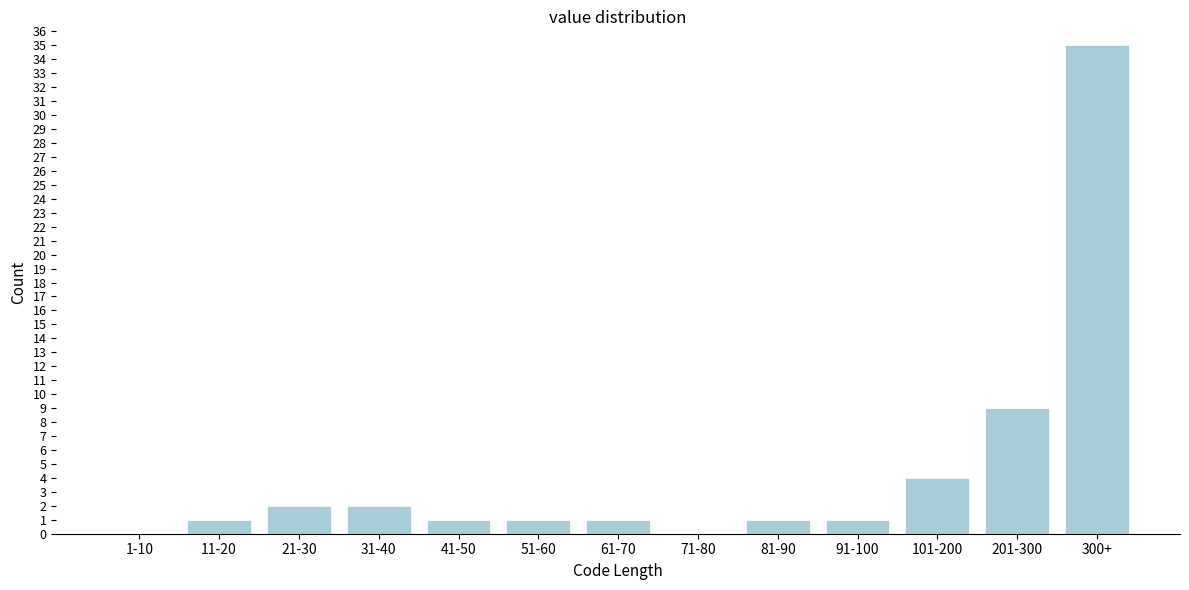

Reading left to right, extract all data points from this chart.

1-10=0	11-20=1	21-30=2	31-40=2	41-50=1	51-60=1	61-70=1	71-80=0	81-90=1	91-100=1	101-200=4	201-300=9	300+=35